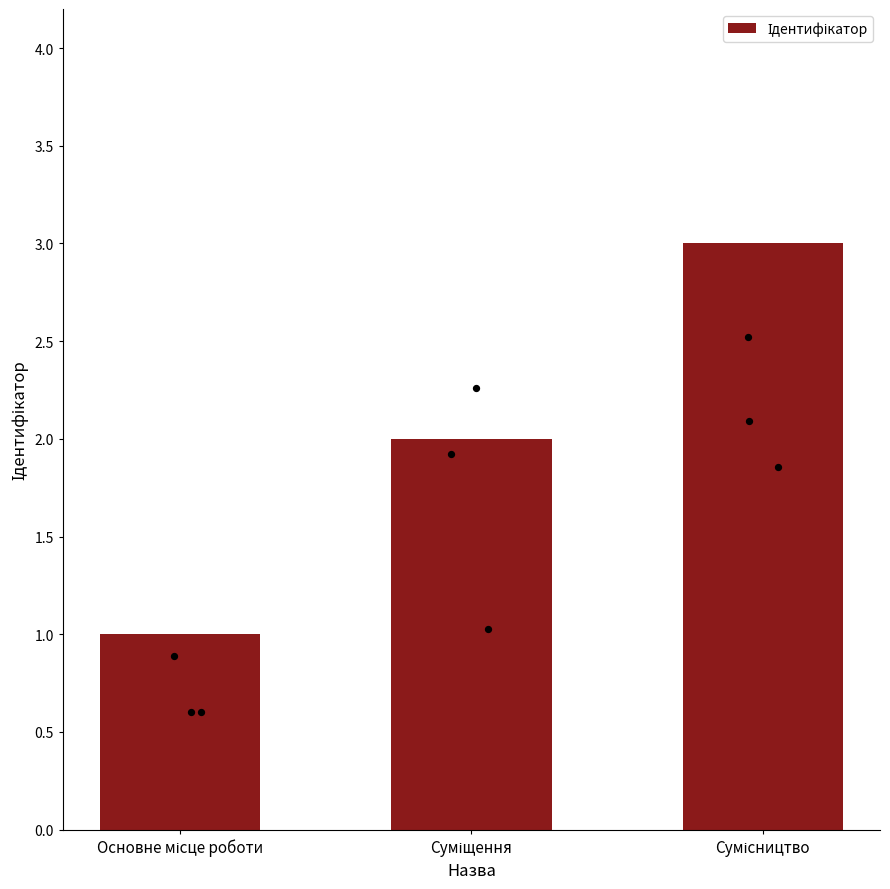

Between Сумісництво and Основне місце роботи, which is larger?

Сумісництво